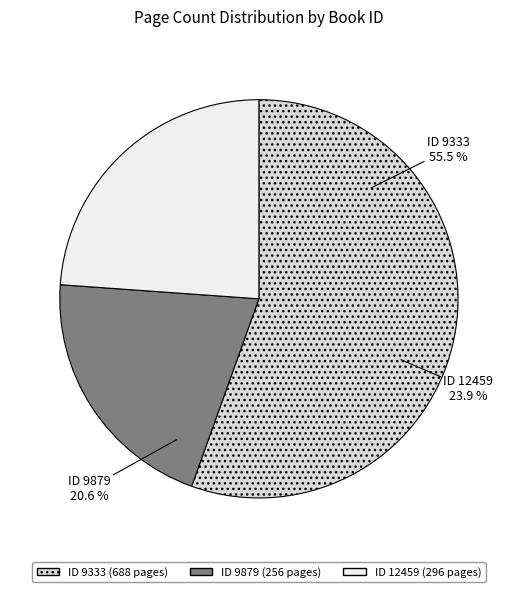

How many slices are in this pie chart?

3